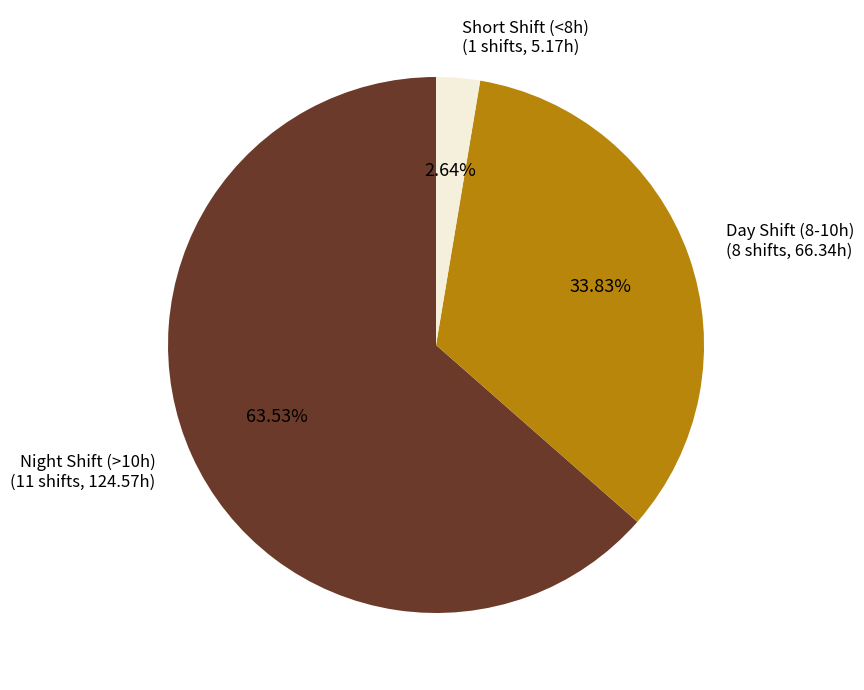

Does any single category account for the majority?

Yes